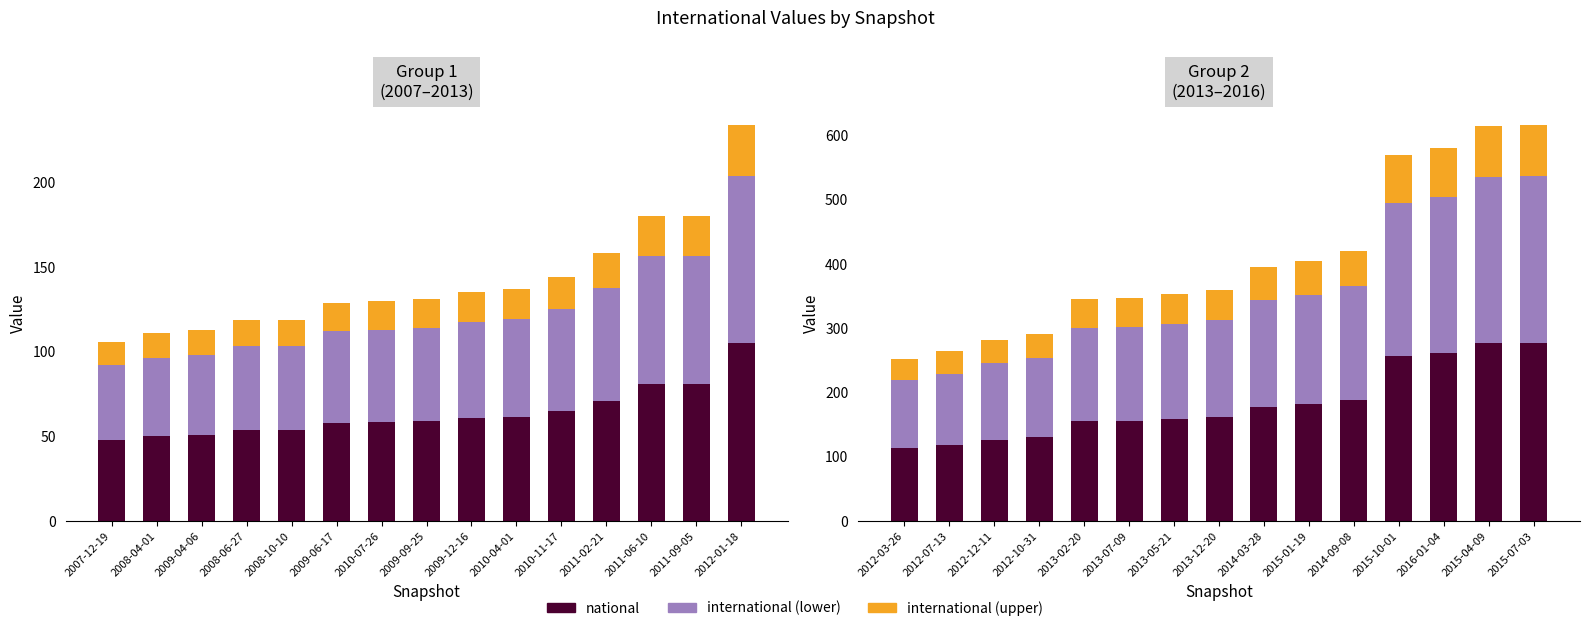

What position from the right is 2014-09-08?

5